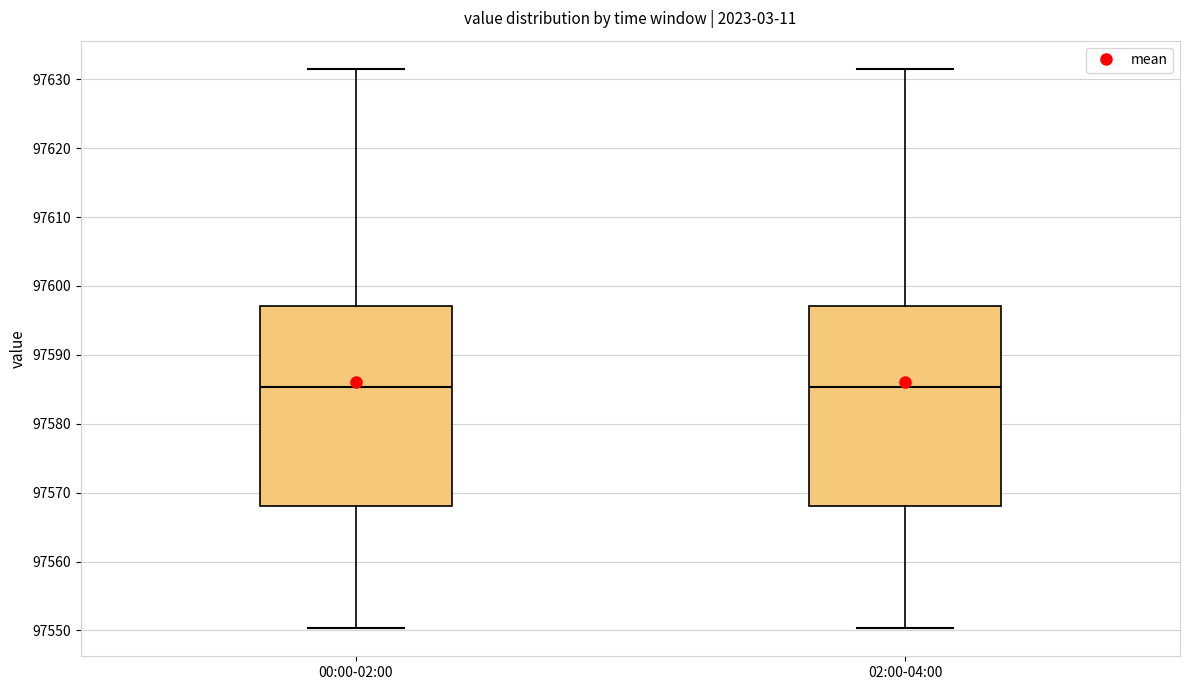

Reading left to right, read every box against the y-axis: the position of its median line, the range the box covers, and the ends of its whiskers. The values are not printed on the chart, so give them approximately, as read against the axis.

00:00-02:00: median 97585, box 97568 to 97597, whiskers 97550 to 97632
02:00-04:00: median 97585, box 97568 to 97597, whiskers 97550 to 97632